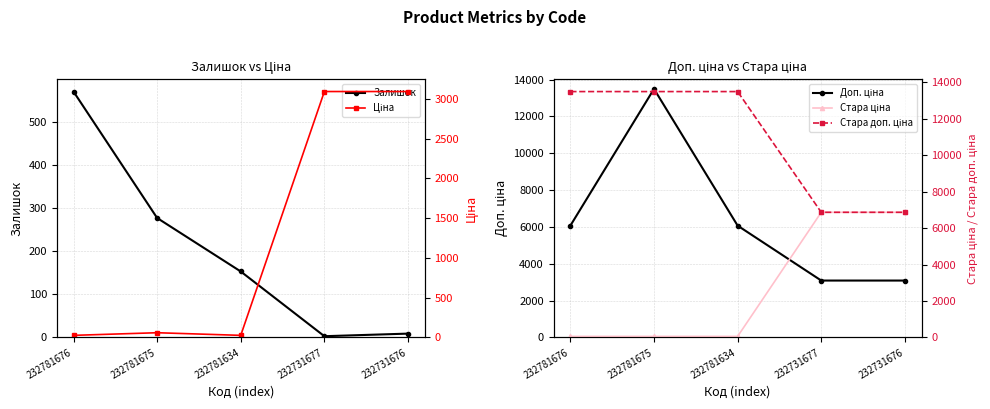

What is the difference between the second highest and second lowest values in the Доп. ціна series?

2981.0